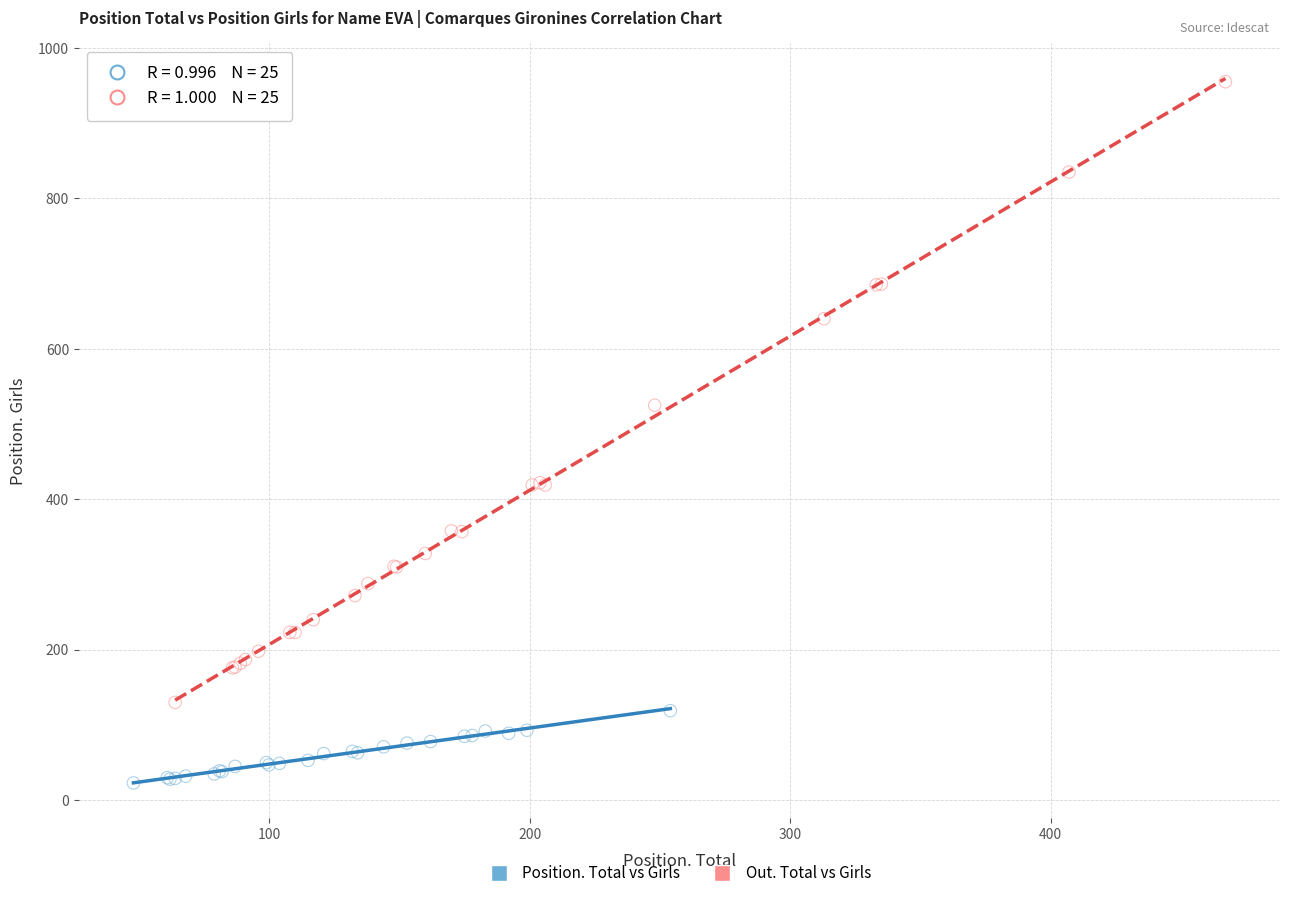

Which series contains the highest Y value?

Out. Total vs Girls